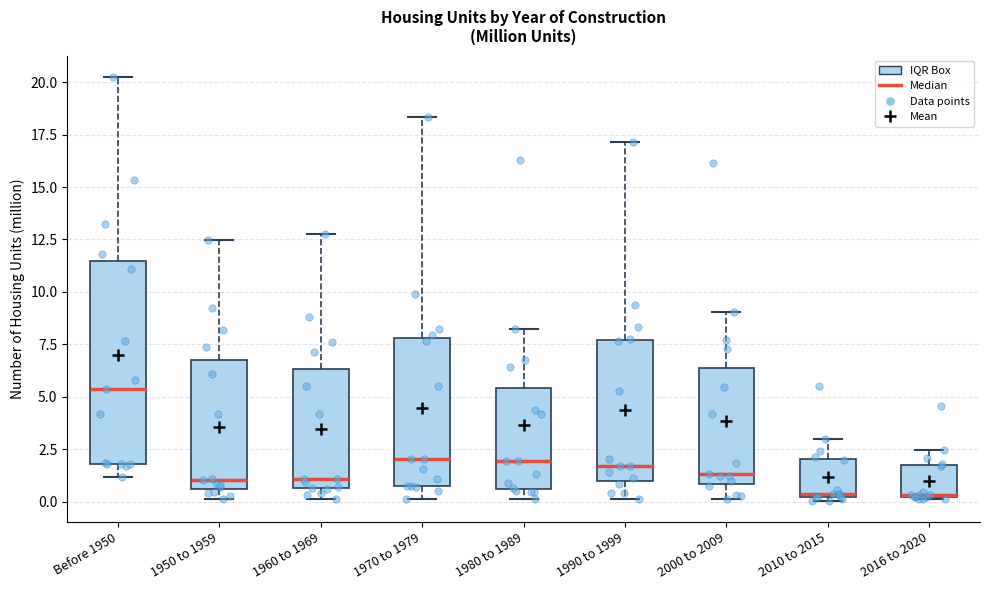

Which box's median line is the highest?

Before 1950